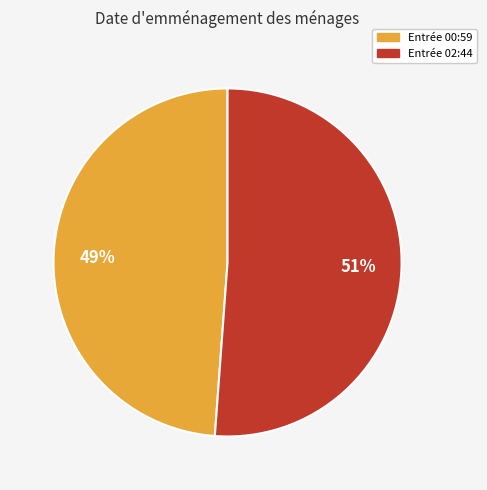

Count the number of slices in the pie.

2